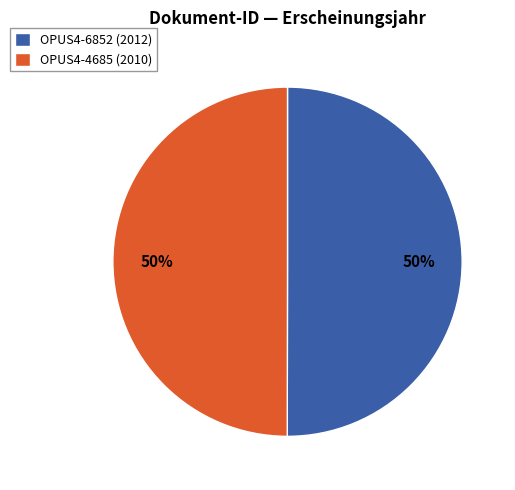

To the nearest percent, what percentage of the pie is OPUS4-6852?

50%